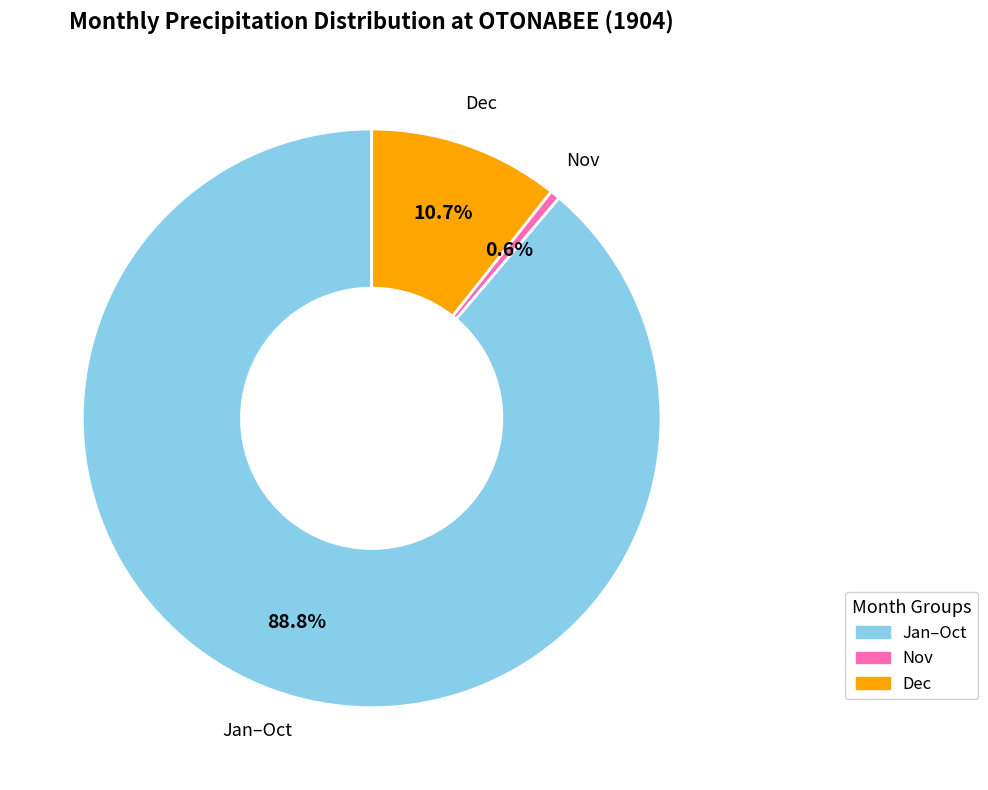

How many segments does this pie chart have?

3